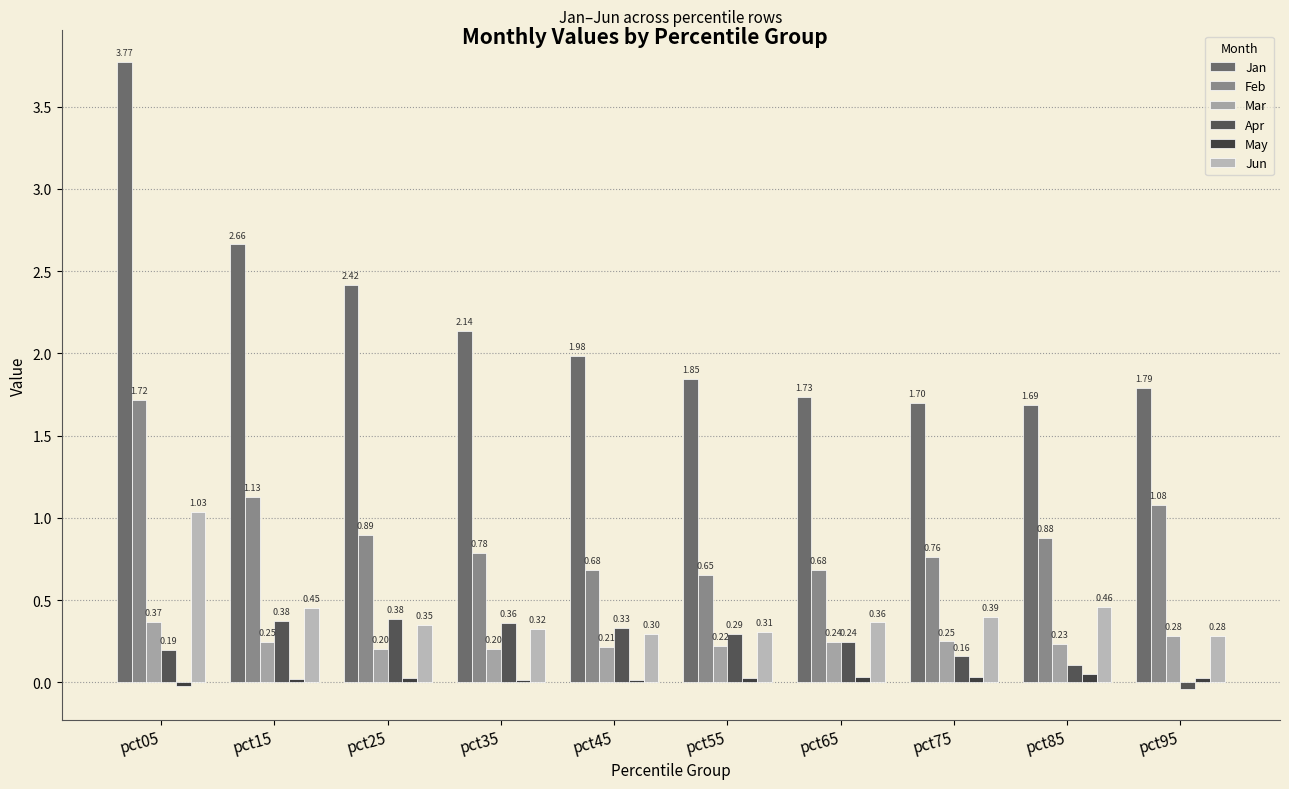

Are the bars grouped side by side (vs. stacked)?

Yes